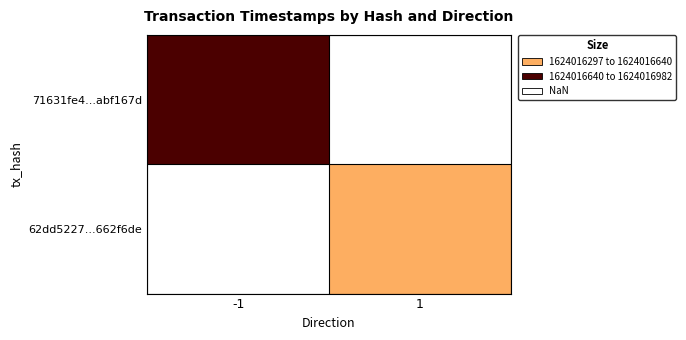

Which series changed the most between 0 and 1?

71631fe4be894648ba8b76b23a730fccabf167d